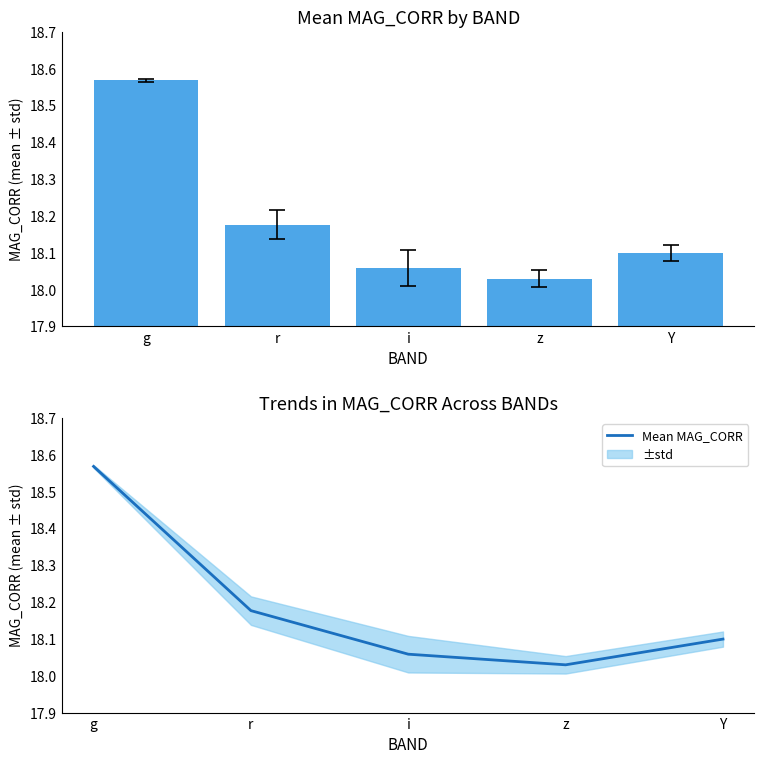

What is the total value across all series at Y?

36.2